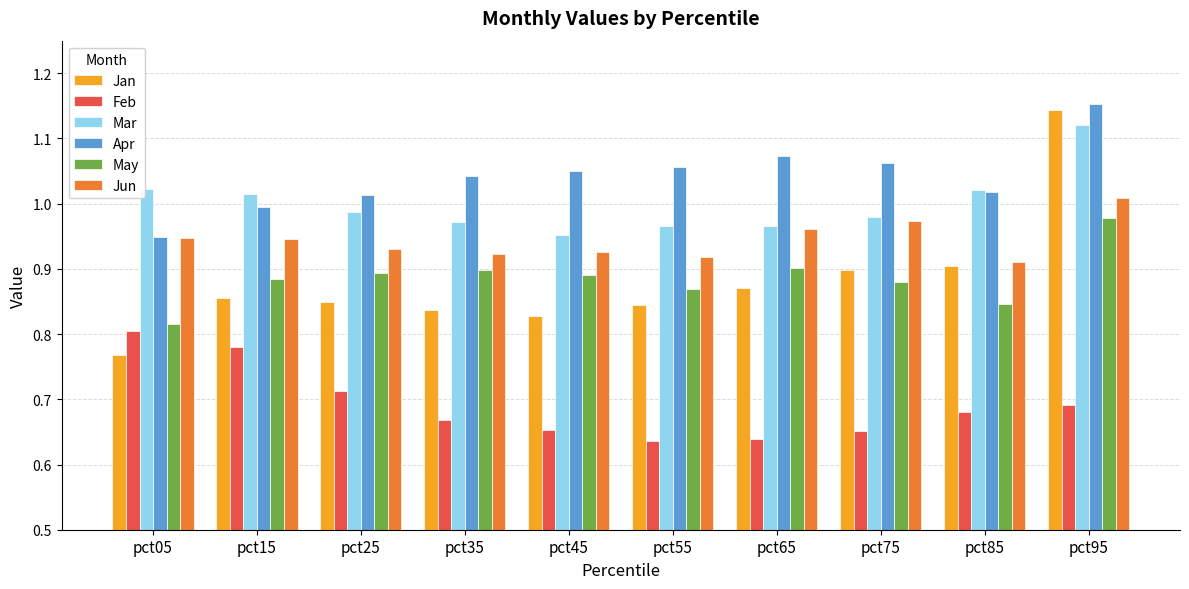

Which series has the largest range (max minus min)?

Jan